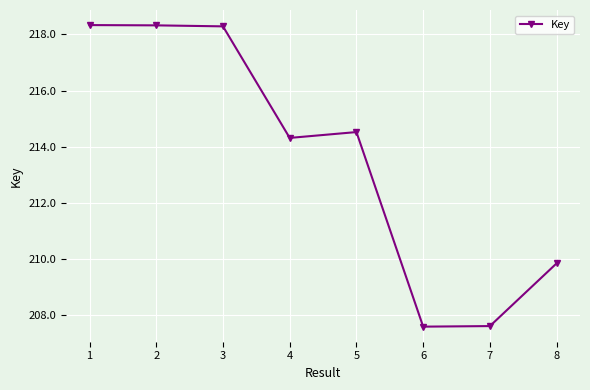

Is this an area chart (filled region under the line)?

No